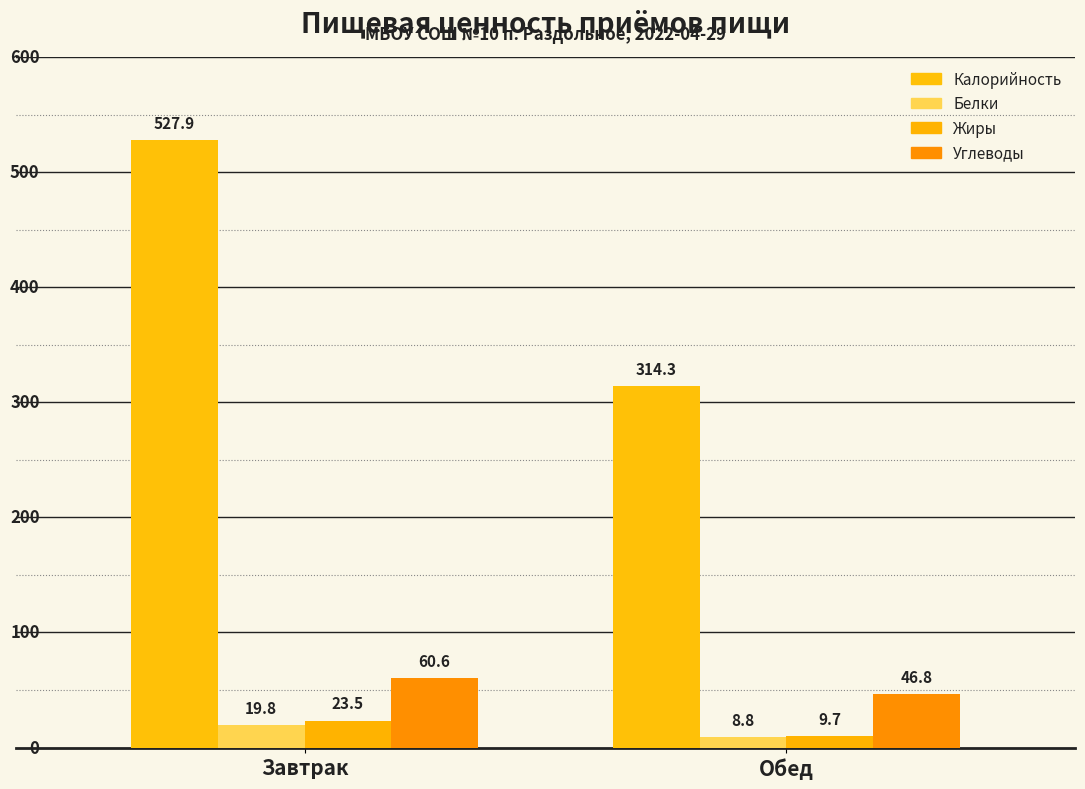

Read the Белки value at Завтрак.

19.8